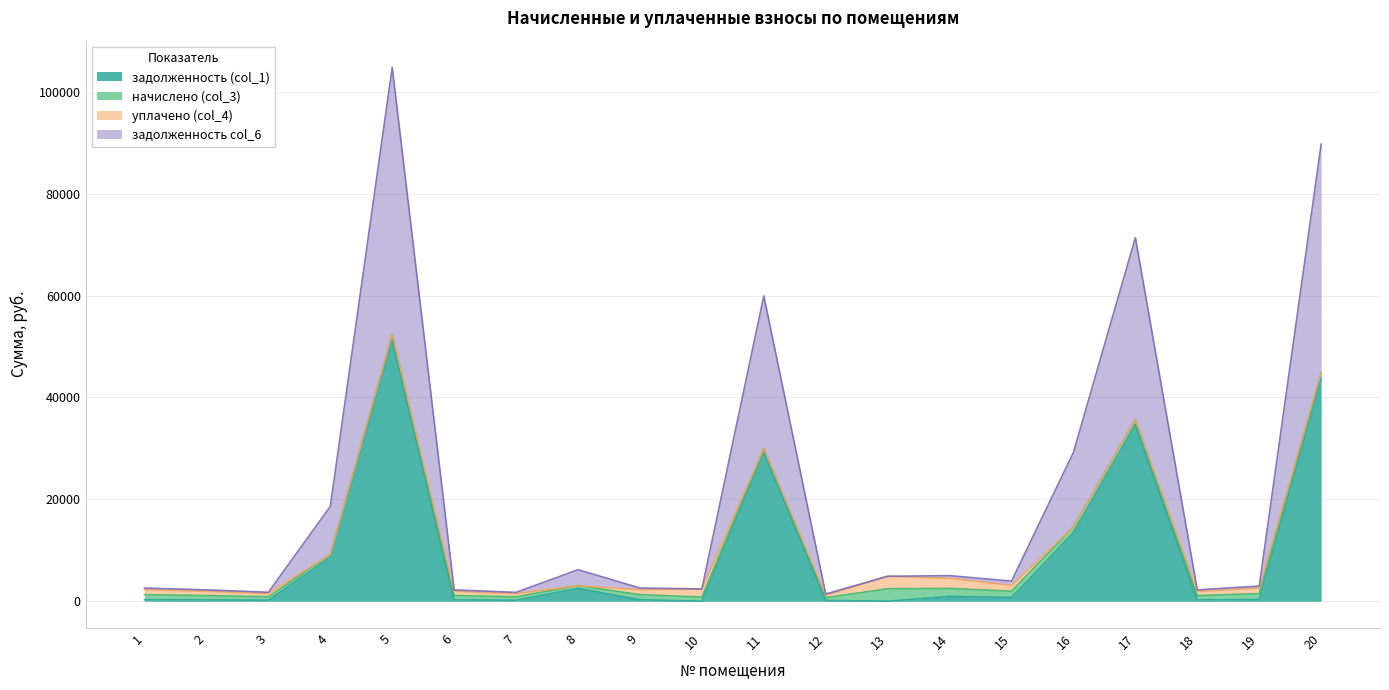

What is the sum of all задолженность (col_1) values?

187709.0